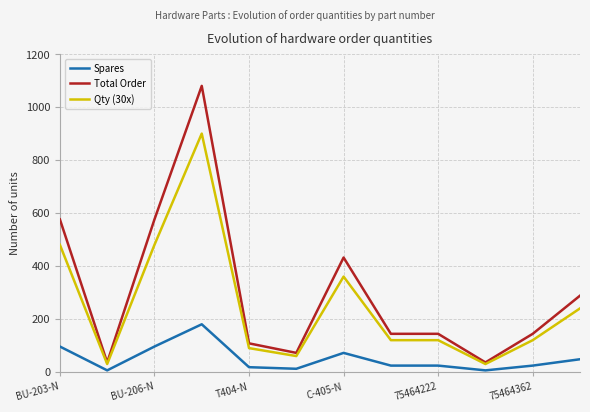

Which series has the widest spread of values?

Total Order